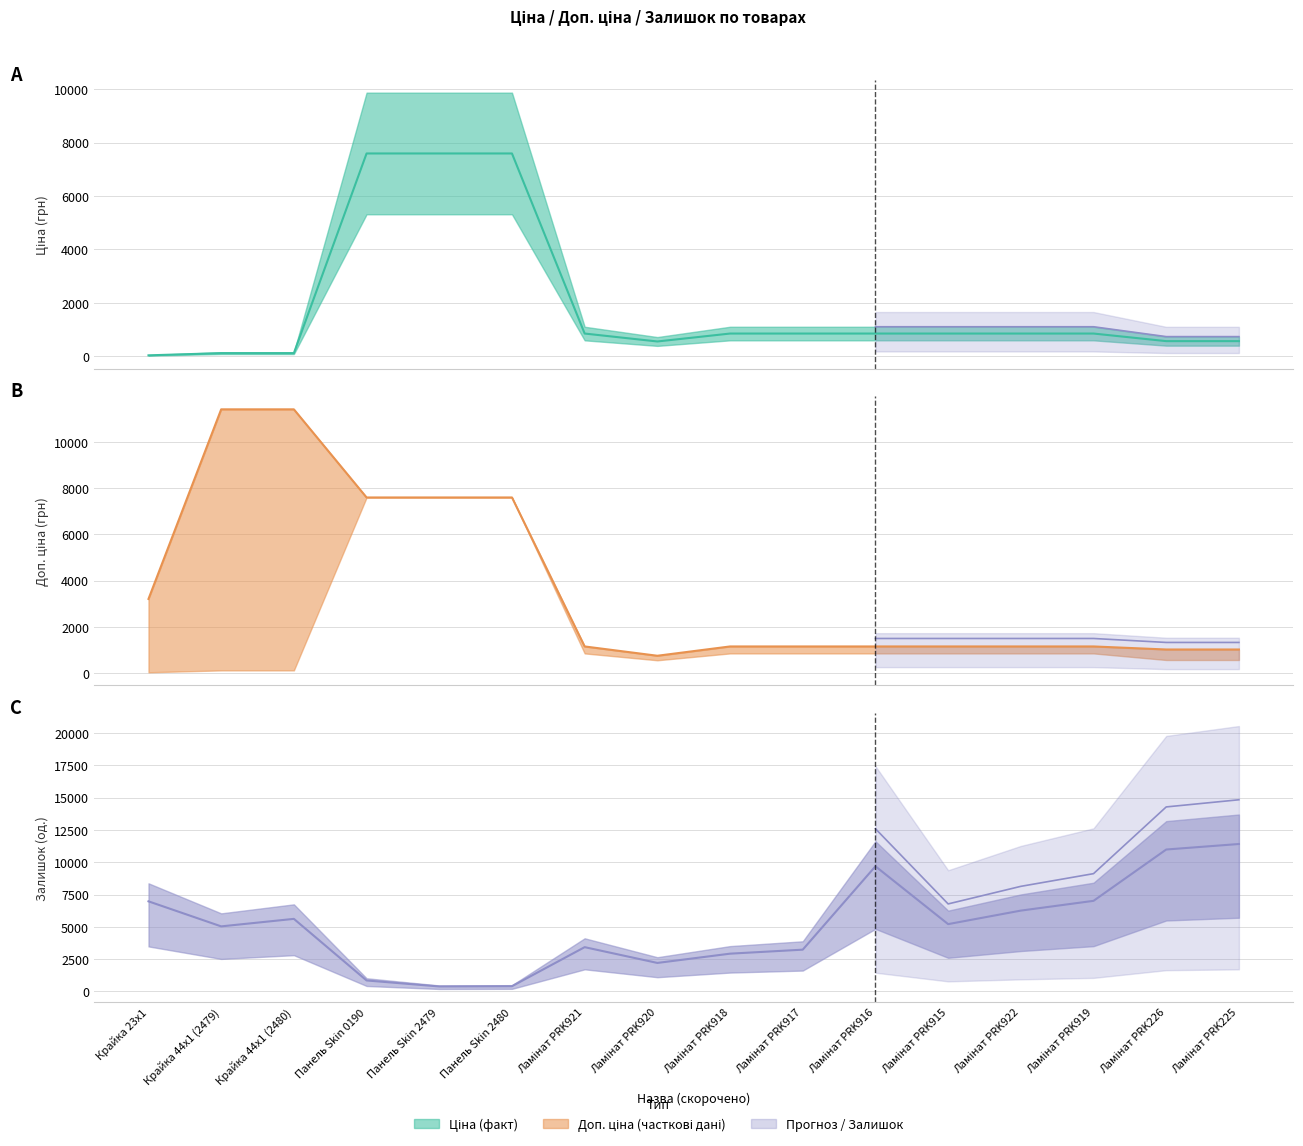

What is the difference between the Ціна values at Панель Skin 0190 and Ламінат PRK920?

7045.0